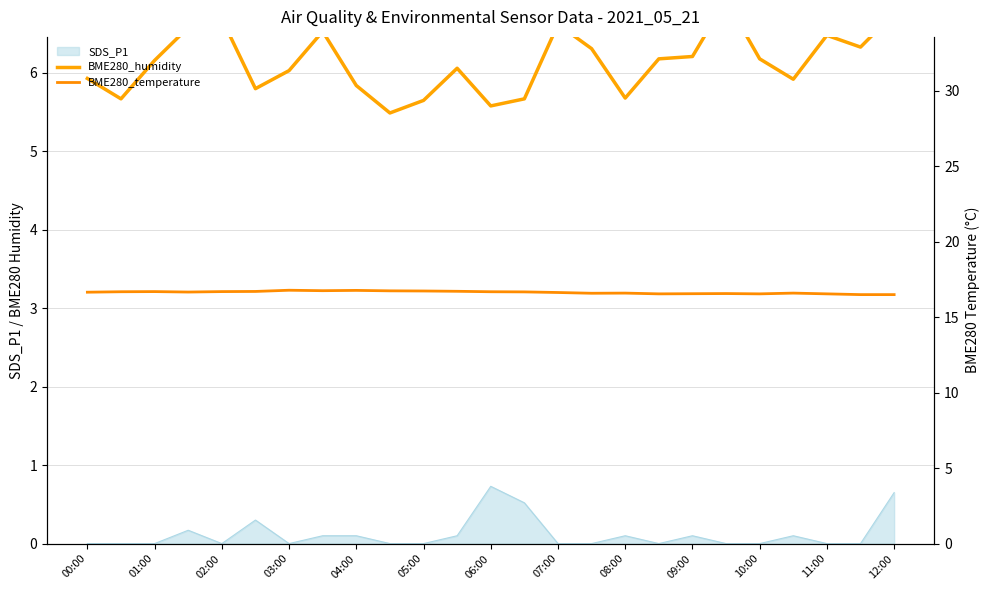

The value of SDS_P1 at 12:00 is 0.3. True or false?

False